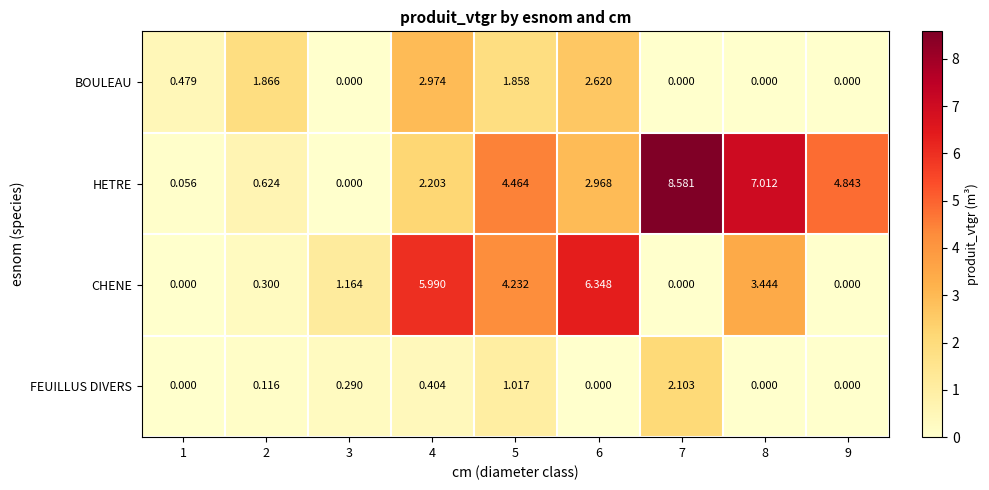

Rank the series by their maximum value, from lowest to highest.

FEUILLUS DIVERS, BOULEAU, CHENE, HETRE